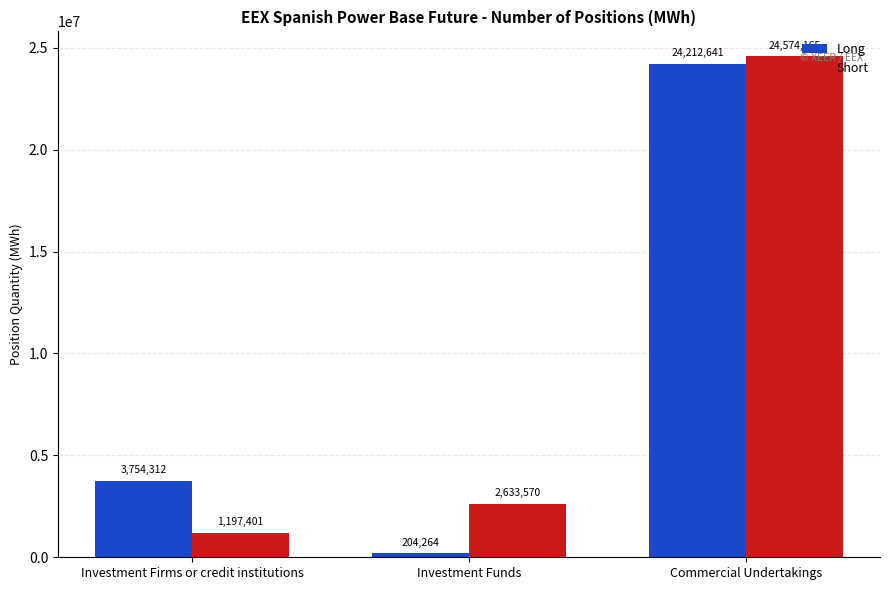

At which label is Long closest to 12208452?

Investment Firms or credit institutions